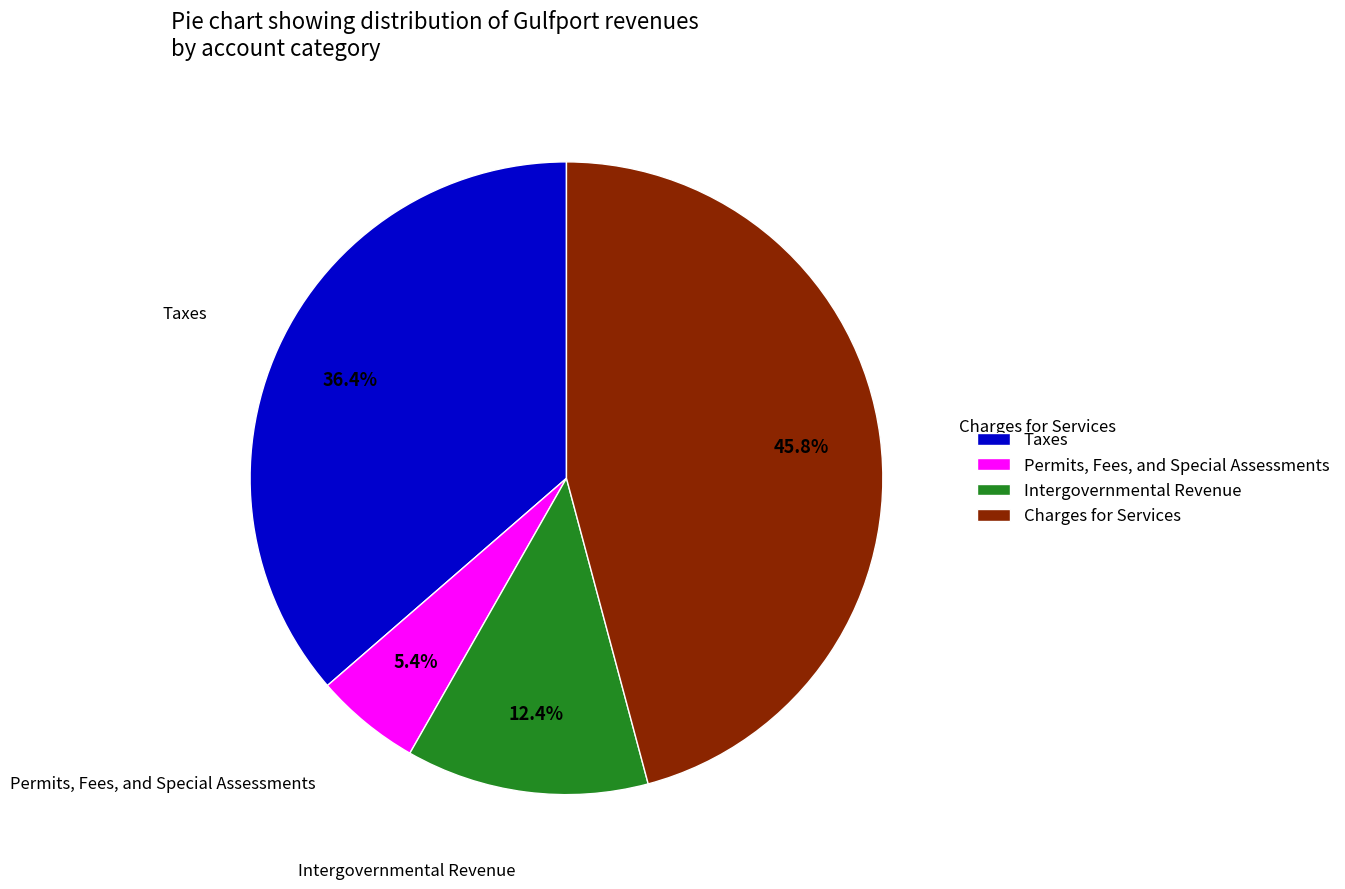

To the nearest percent, what is the difference between the largest and smallest slice percentages?

40%